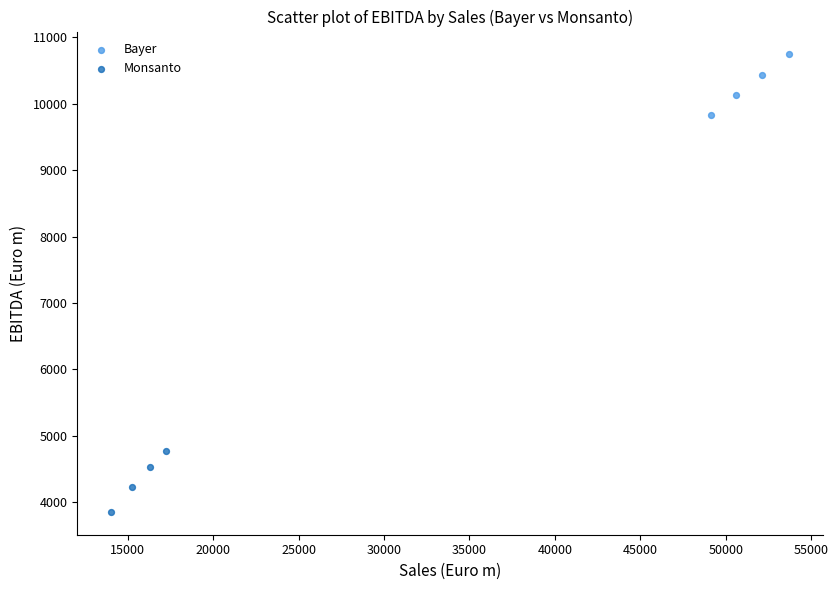

Which series has the largest Y range (max minus min)?

Monsanto